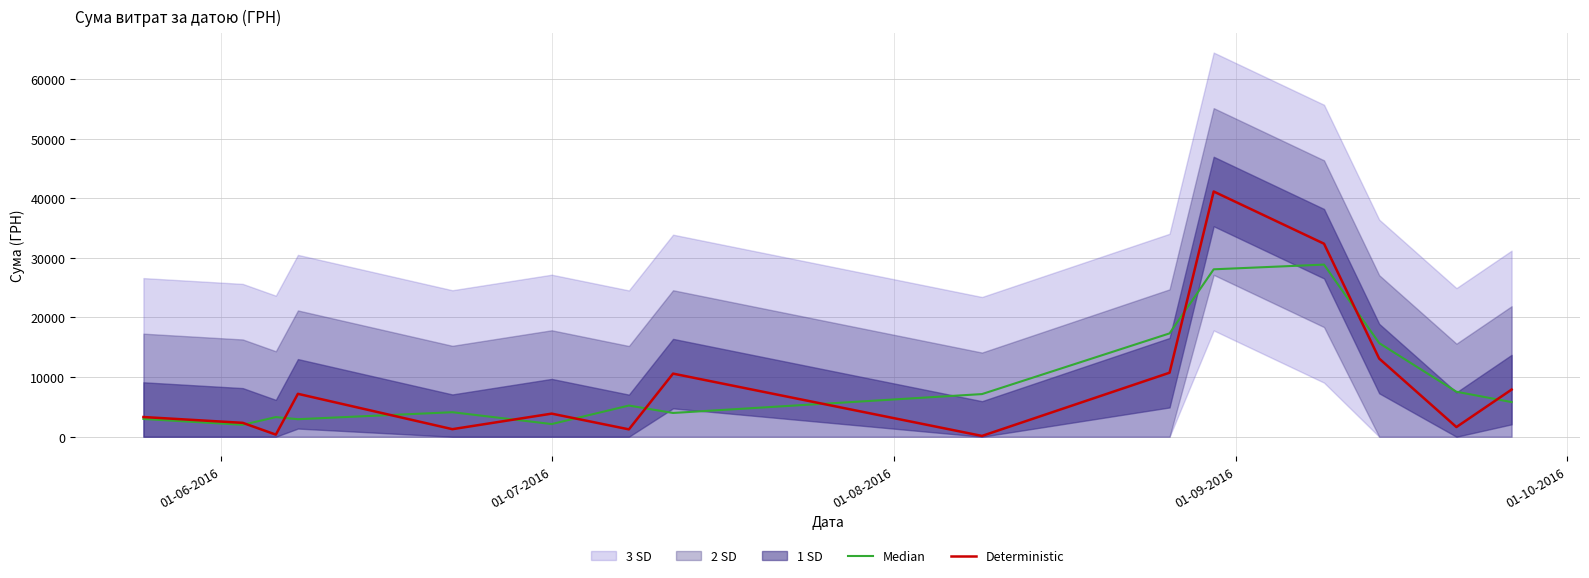

Does the chart display data point markers on the line(s)?

No